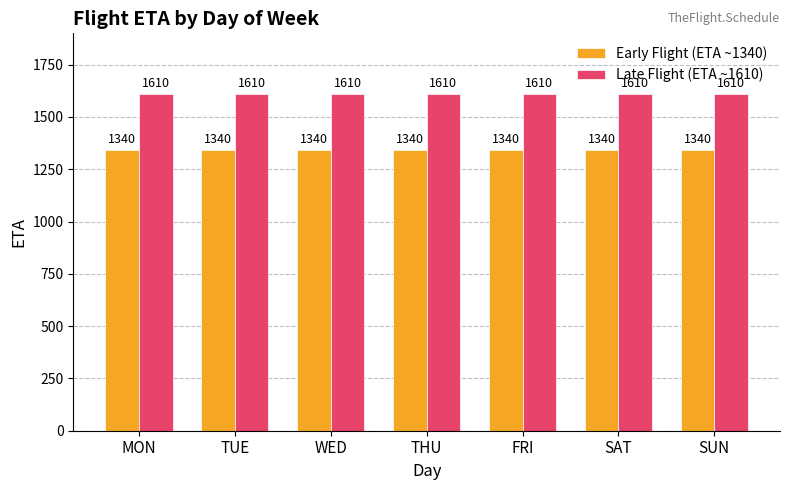

List the series in order of their overall mean, highest first.

Late Flight (ETA ~1610), Early Flight (ETA ~1340)